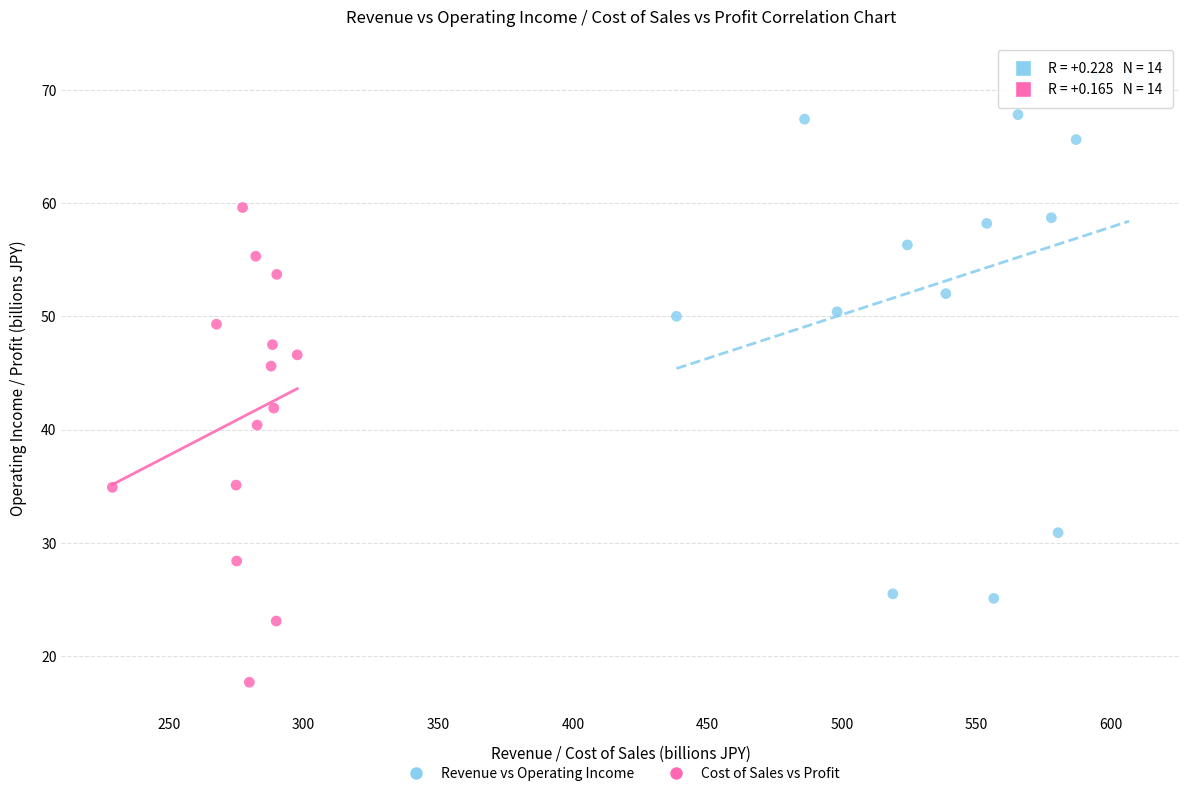

Which series has the widest spread of Y values?

Revenue vs Operating Income